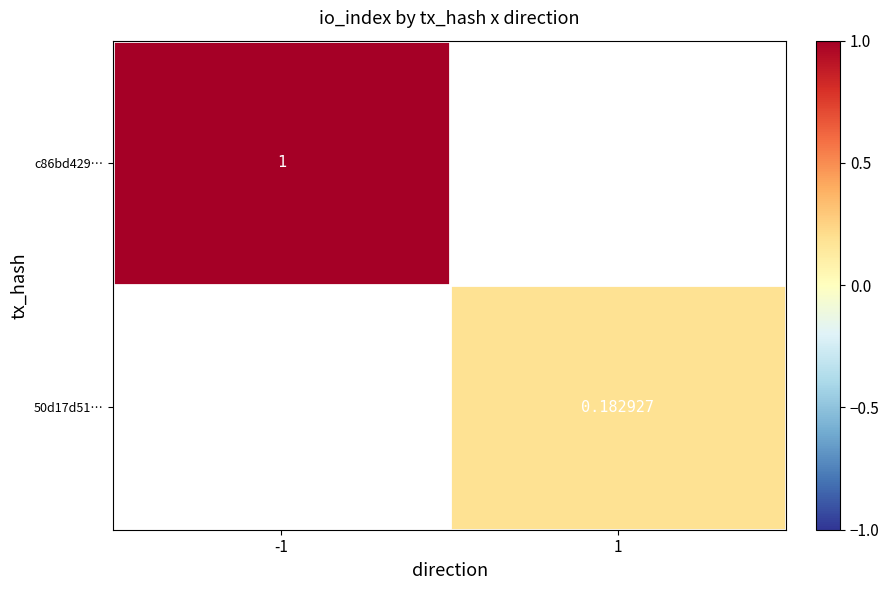

How many data points in 50d17d51… are above 0?

1